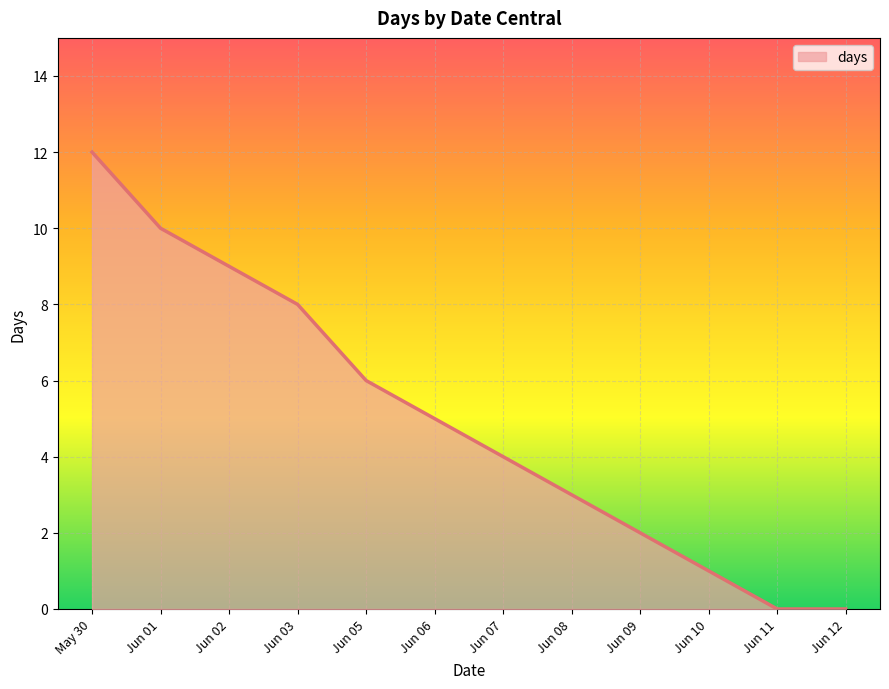

What is the maximum value shown in the chart?

12